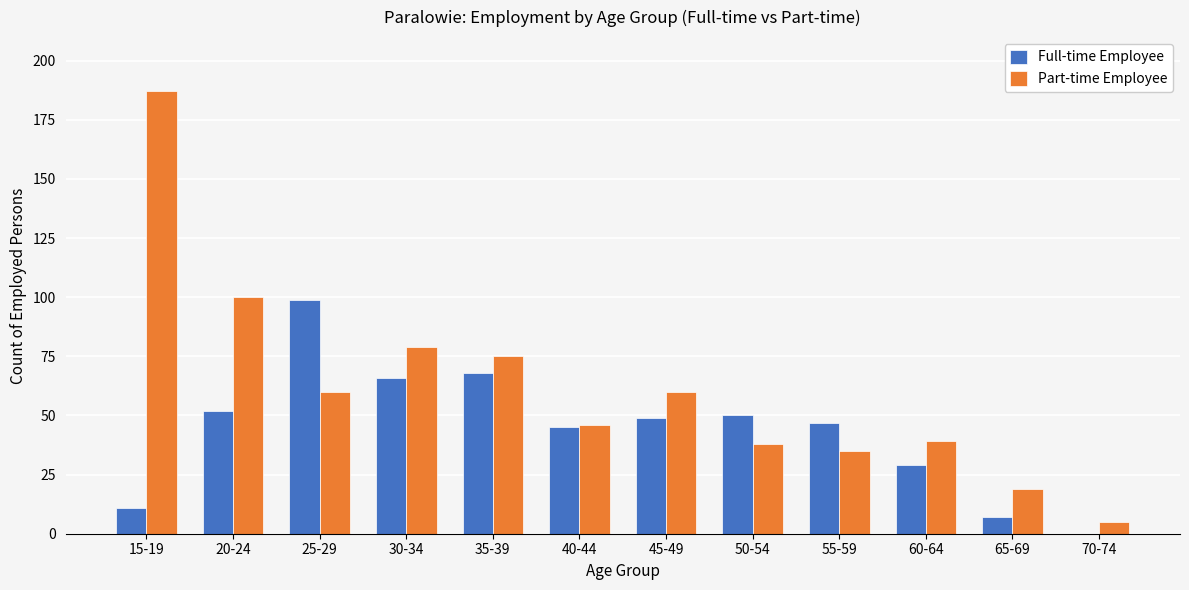

Which series has the widest spread of values?

Part-time Employee